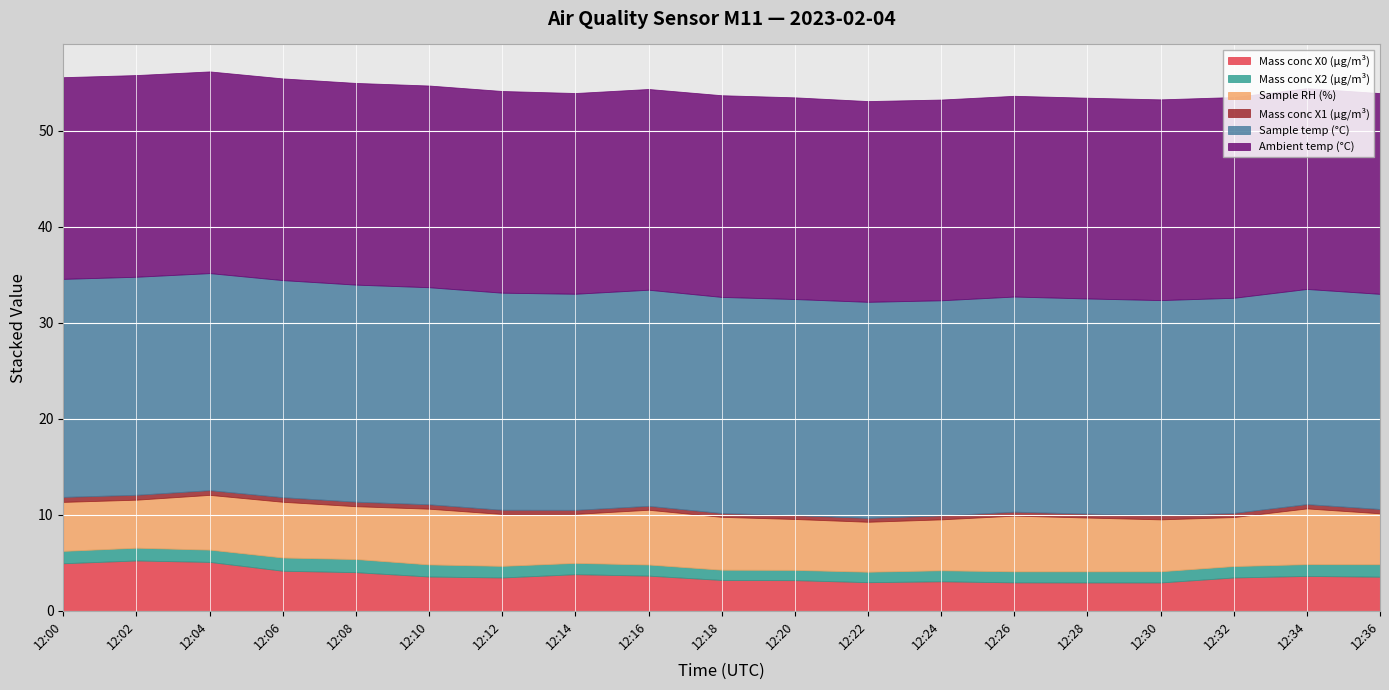

What is the maximum value for Mass conc X2 (μg/m³)?

1.4